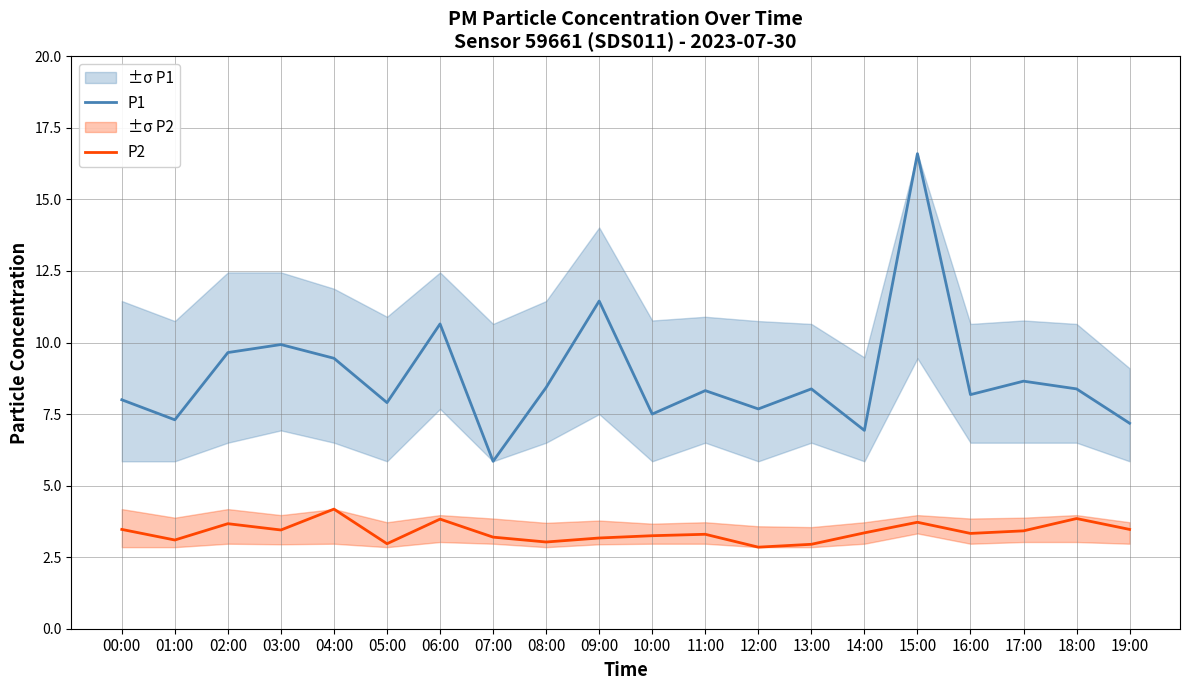

What is the value of the P1 point at the 4th from the left?

9.9